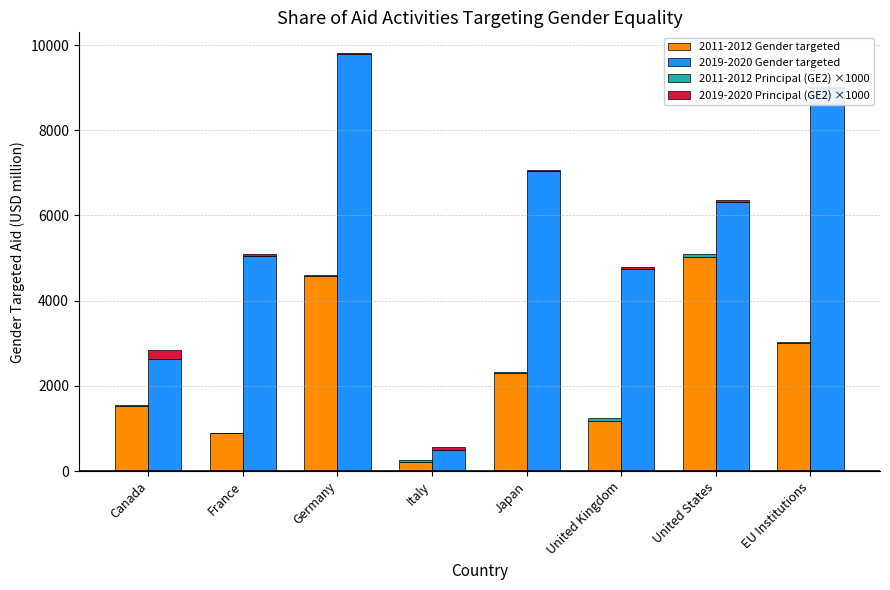

Which has a higher value, EU Institutions or Germany?

Germany